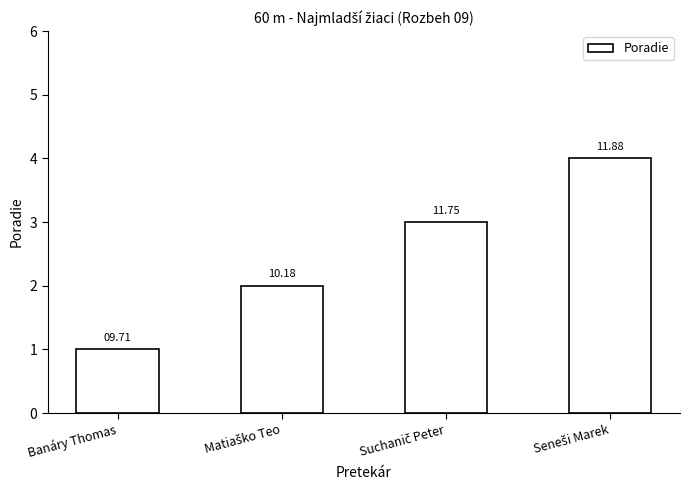

Reading left to right, transcribe all the data shown in this chart.

Banáry Thomas=1	Matiaško Teo=2	Suchanič Peter=3	Seneši Marek=4